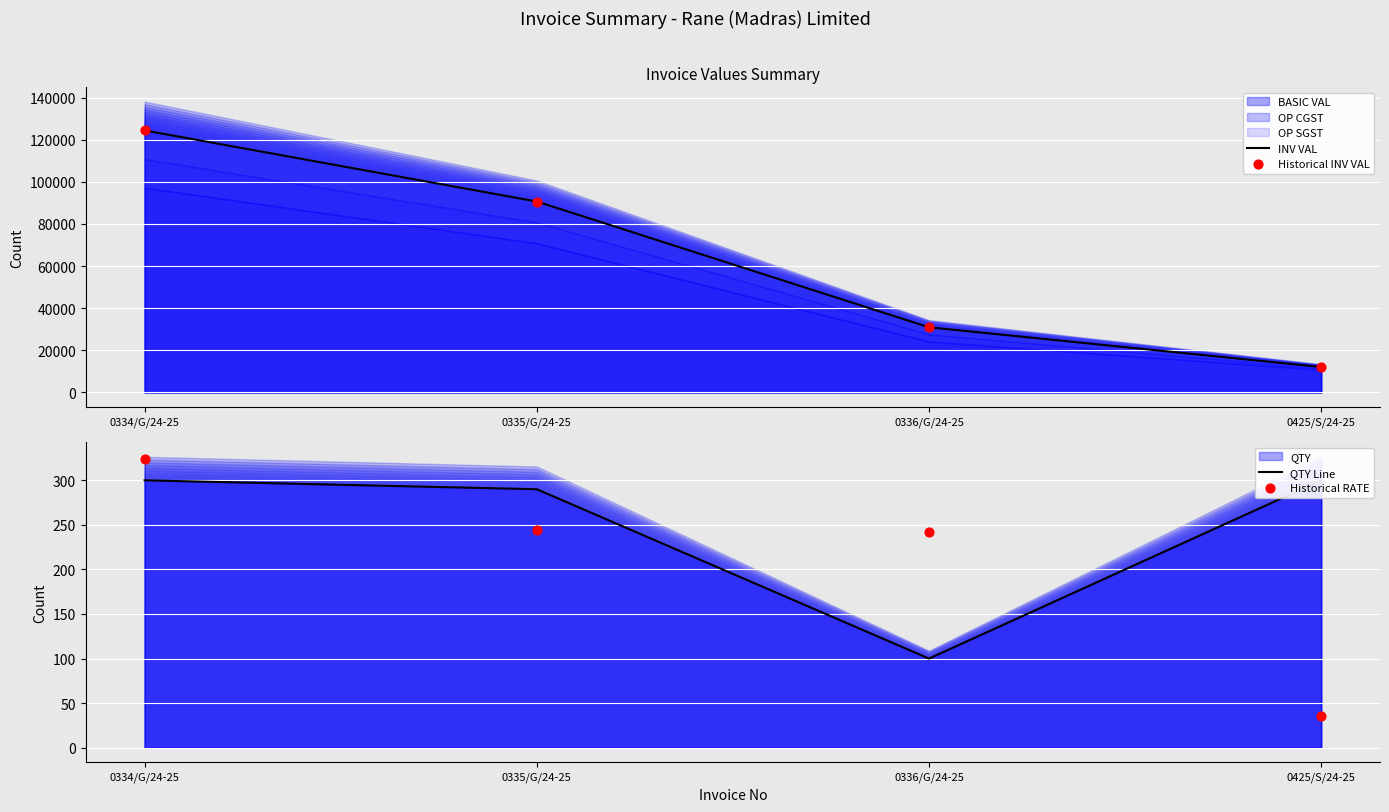

Which series reaches the minimum Y coordinate?

Historical RATE